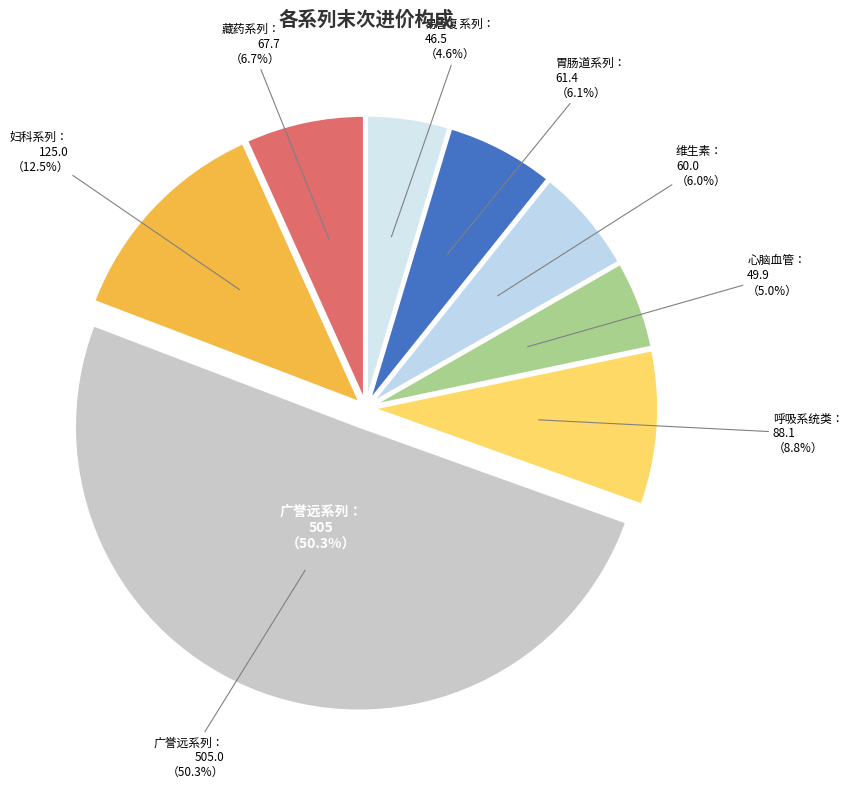

What percentage is the 呼吸系统类 slice, to the nearest percent?

9%